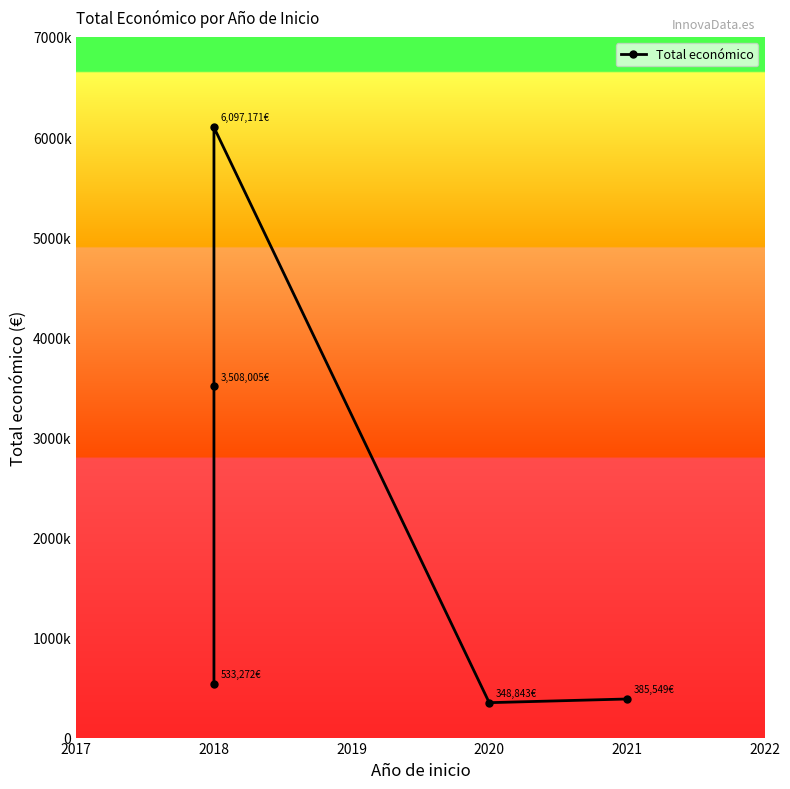

How many points are lower than both their immediate neighbors (excluding endpoints)?

1